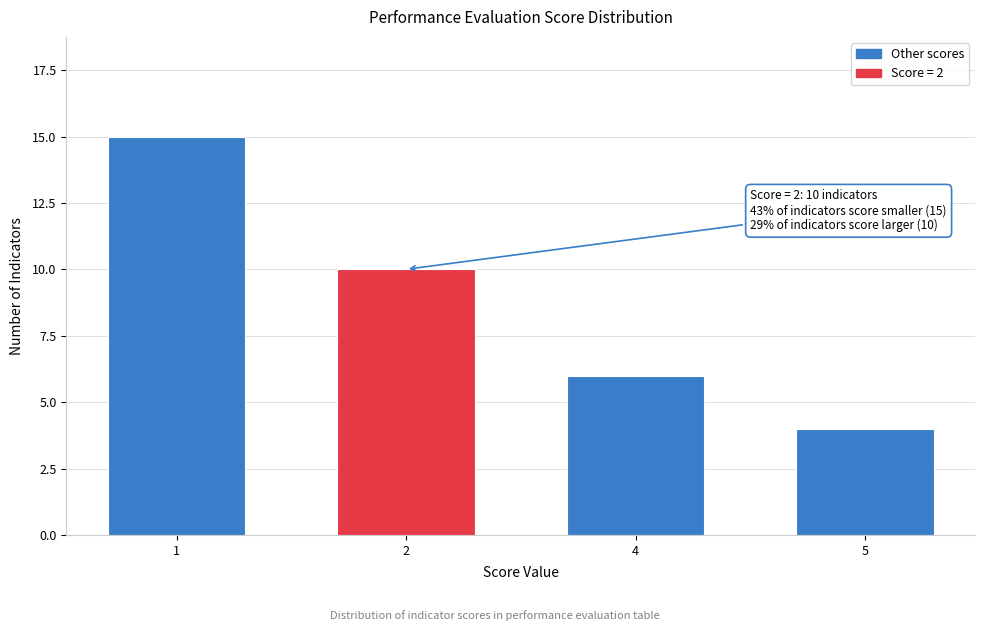

Reading left to right, list all the values displayed in this chart.

15	10	6	4